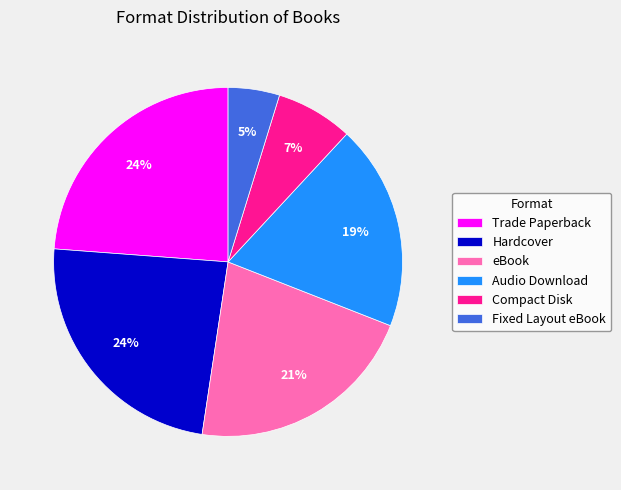

To the nearest percent, what is the combined percentage of Trade Paperback and Audio Download?

43%